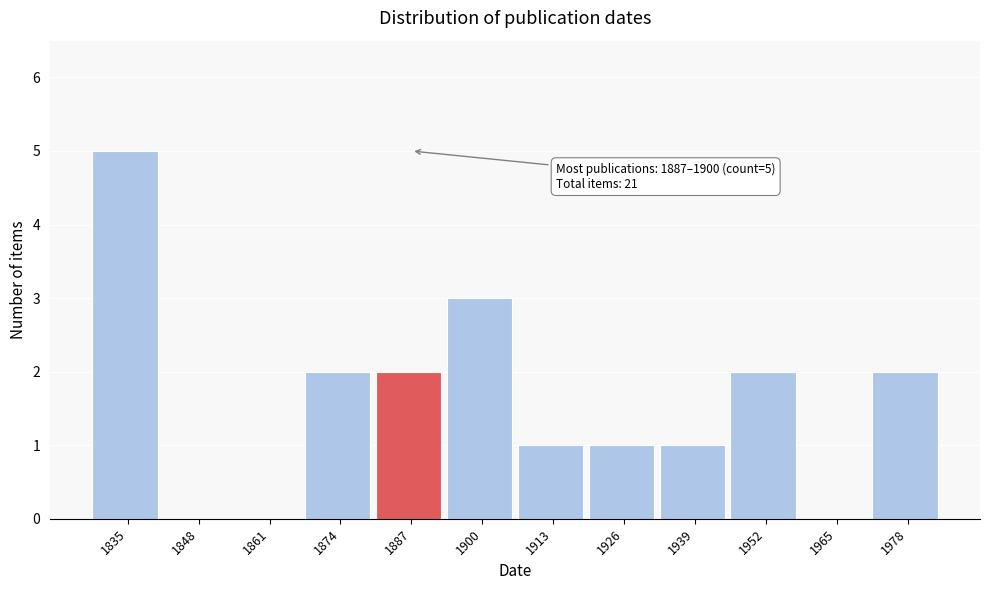

Reading right to left, transcribe all the data shown in this chart.

1978=2	1965=0	1952=2	1939=1	1926=1	1913=1	1900=3	1887=2	1874=2	1861=0	1848=0	1835=5